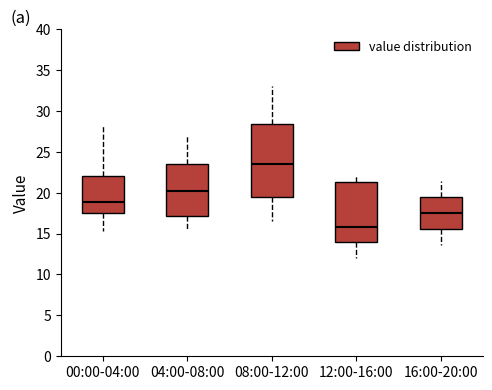

Comparing the boxes themselves (not the whiskers), which one is the tallest?

08:00-12:00